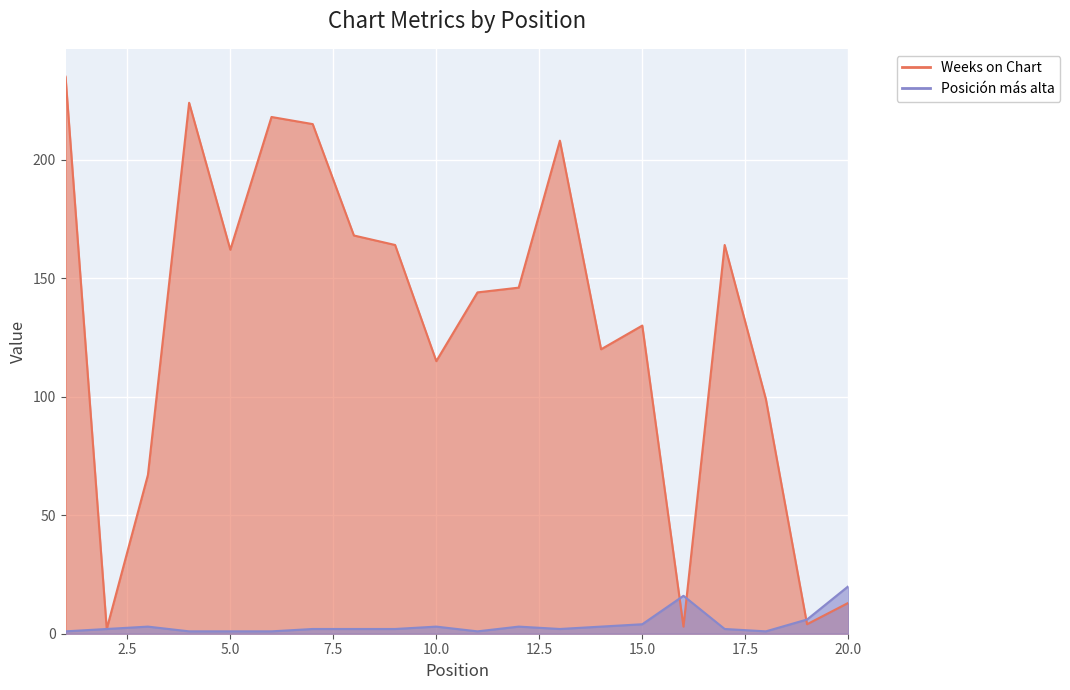

How many times do Weeks on Chart and Posición más alta cross each other?

3